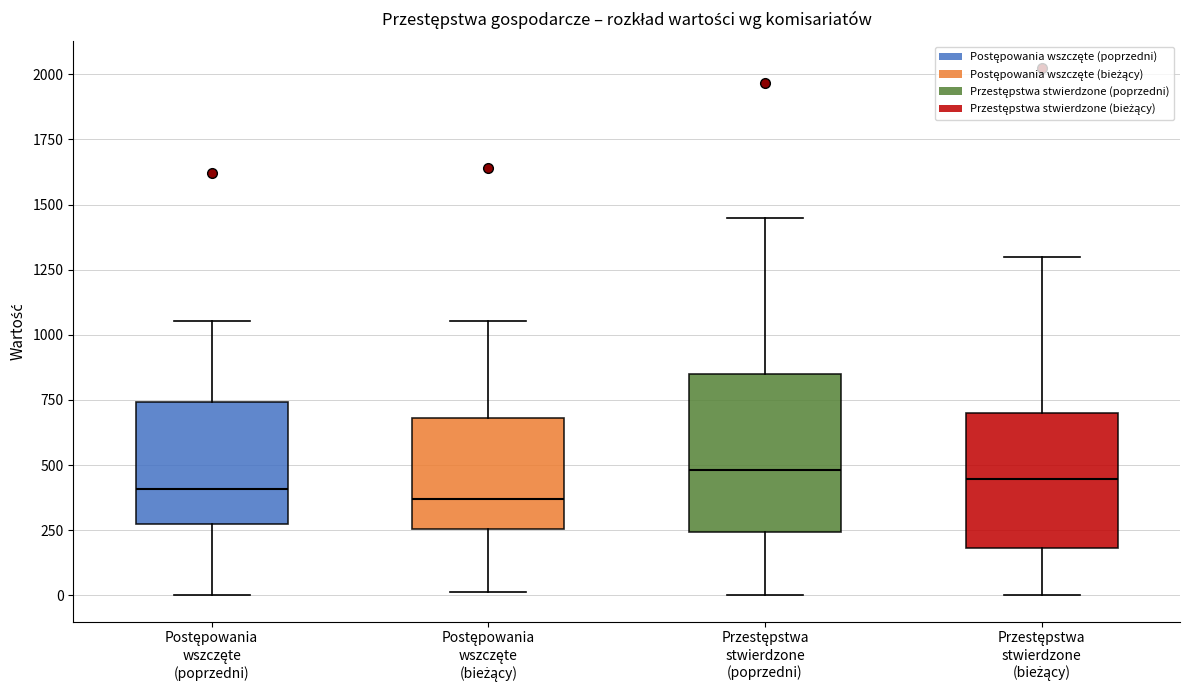

Reading left to right, transcribe this box plot: for each box, give where its median line is, the range the box spans, and where its two whiskers end, as read against the y-axis. The values are not printed on the chart, so give them approximately, as read against the axis.

Postępowania wszczęte (poprzedni): median 400, box 250 to 750, whiskers 0 to 1050
Postępowania wszczęte (bieżący): median 350, box 250 to 700, whiskers 0 to 1050
Przestępstwa stwierdzone (poprzedni): median 500, box 250 to 850, whiskers 0 to 1450
Przestępstwa stwierdzone (bieżący): median 450, box 200 to 700, whiskers 0 to 1300